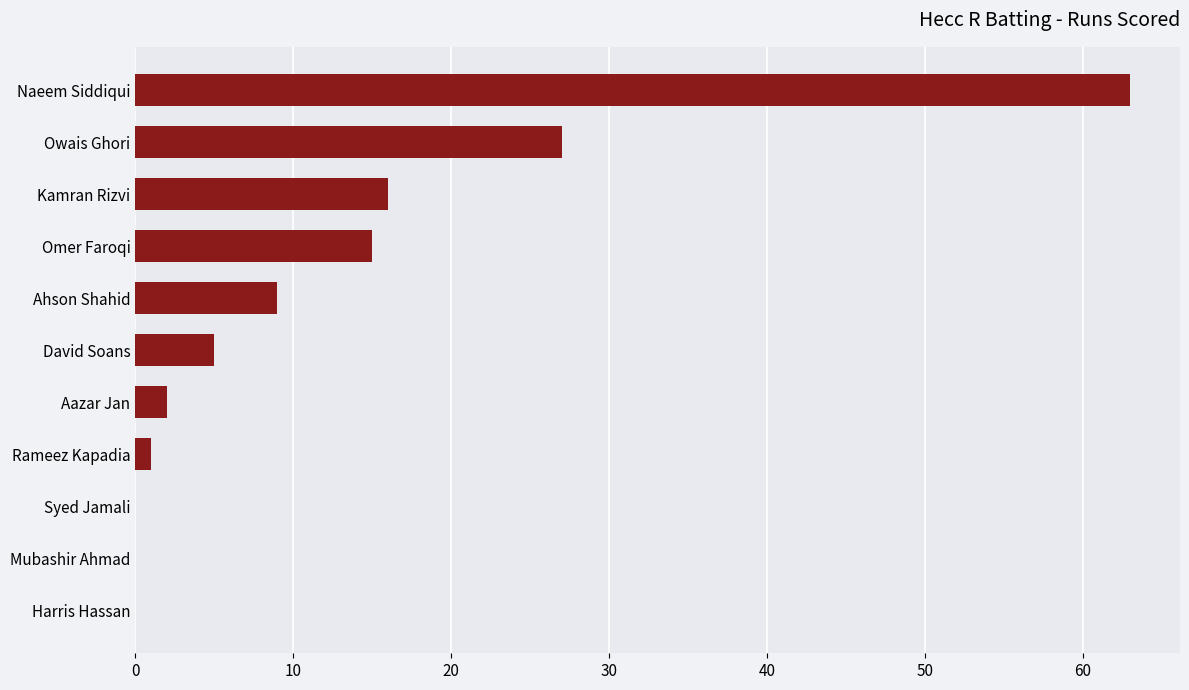

What is the ratio of the value at Aazar Jan to the value at David Soans?

0.4